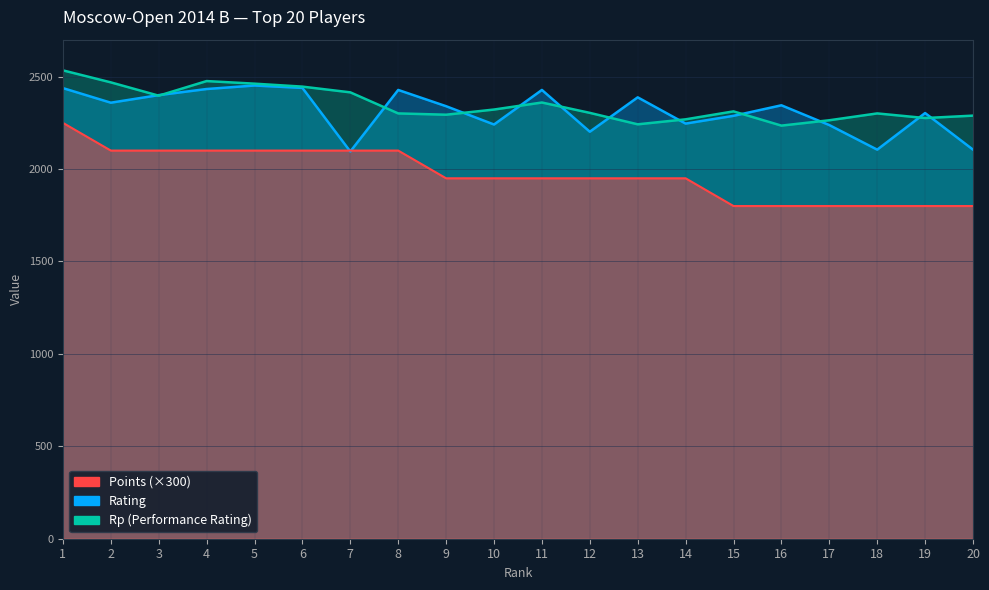

Rank the series at 9 from lowest to highest value.

Points (×300), Rp (Performance Rating), Rating